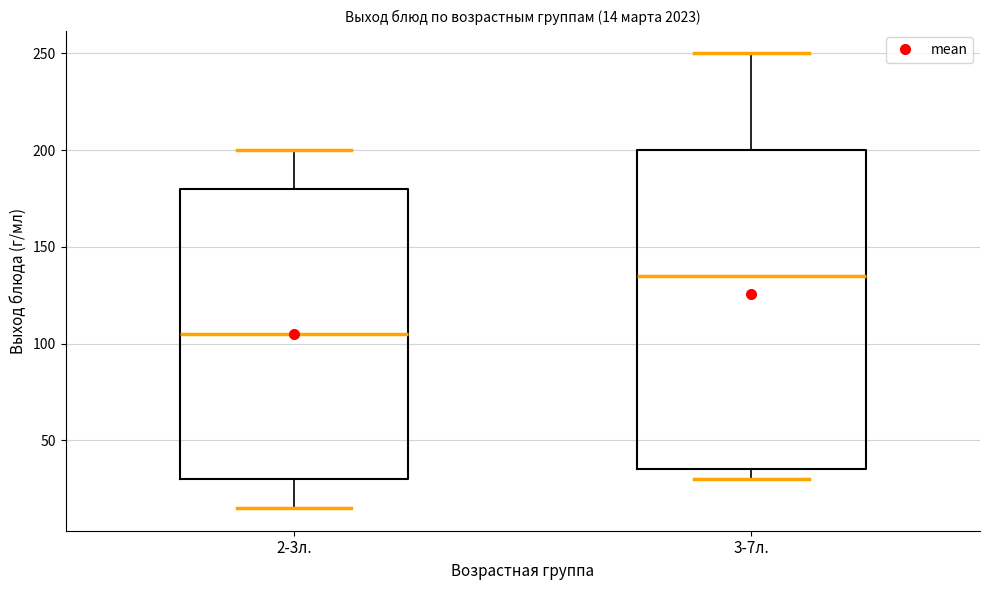

Which box's median line is the highest?

3-7л.